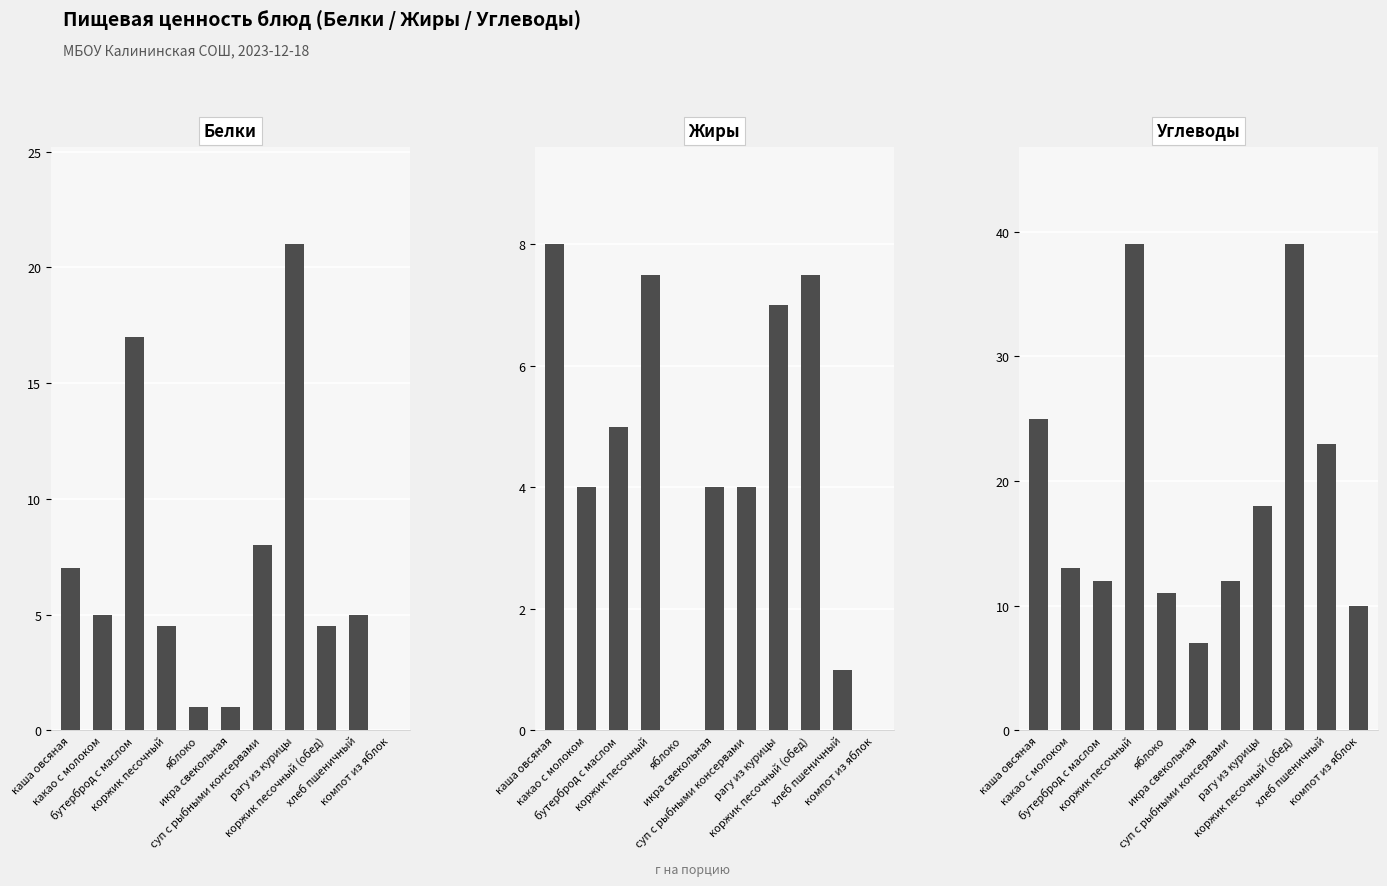

Which series has the largest total across all categories?

Углеводы